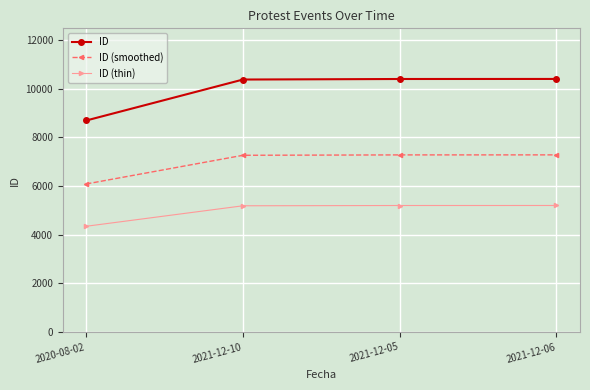

Does the chart have visible grid lines?

Yes